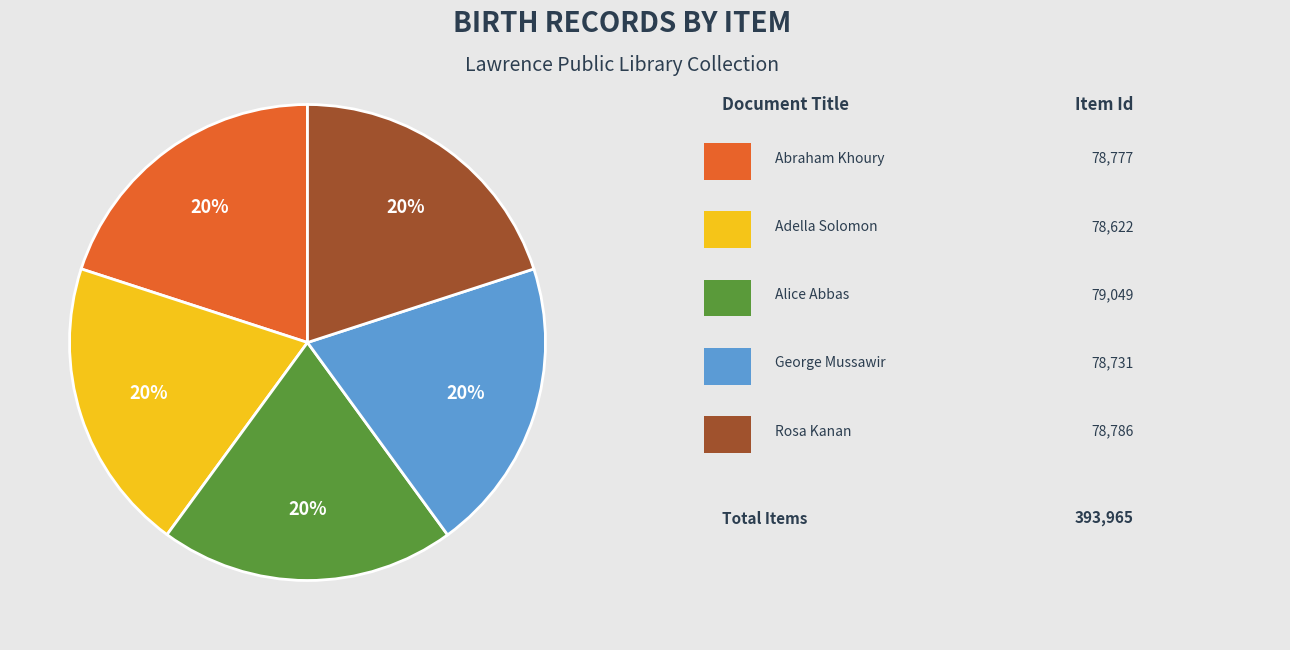

To the nearest percent, what is the average slice percentage?

20%